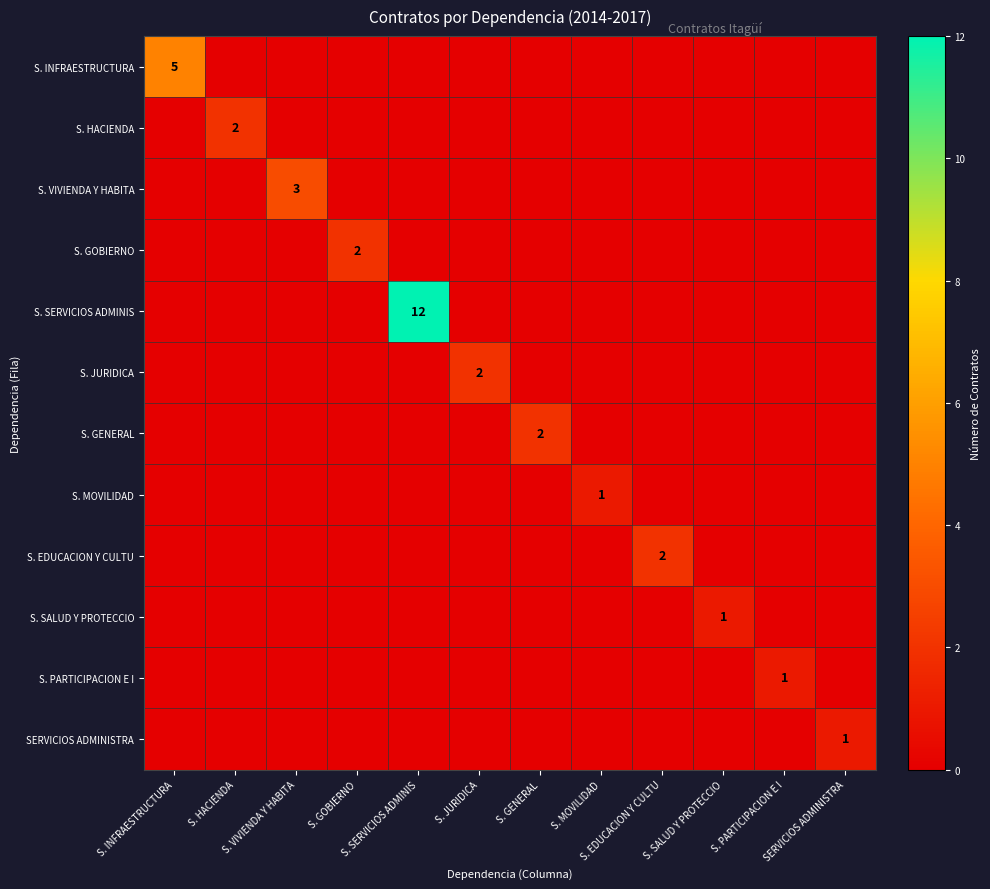

Which has a higher value, S. GOBIERNO or S. PARTICIPACION E I?

S. GOBIERNO